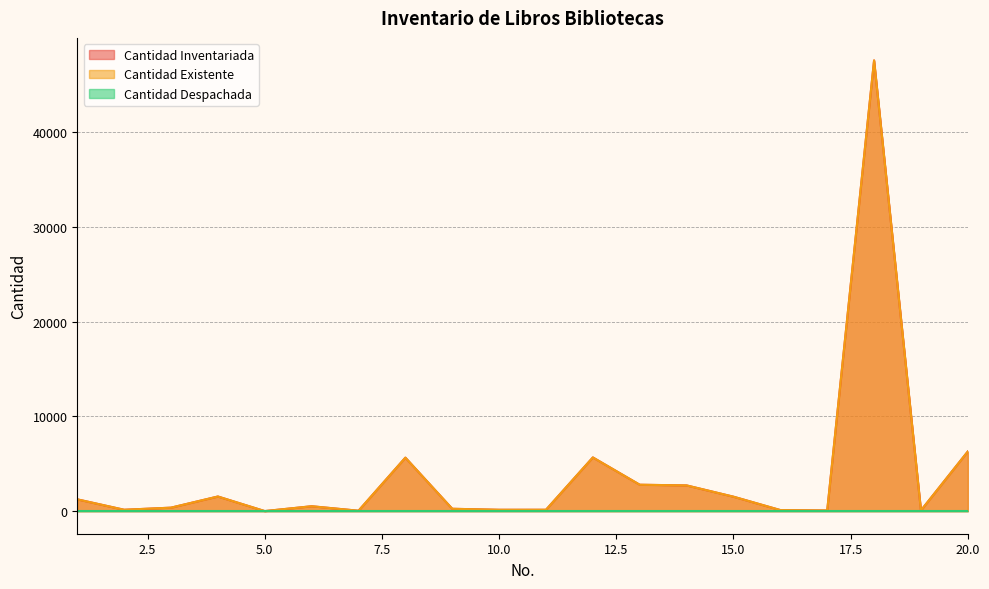

In Cantidad Existente, how many points are higher than both neighbors (excluding endpoints)?

5